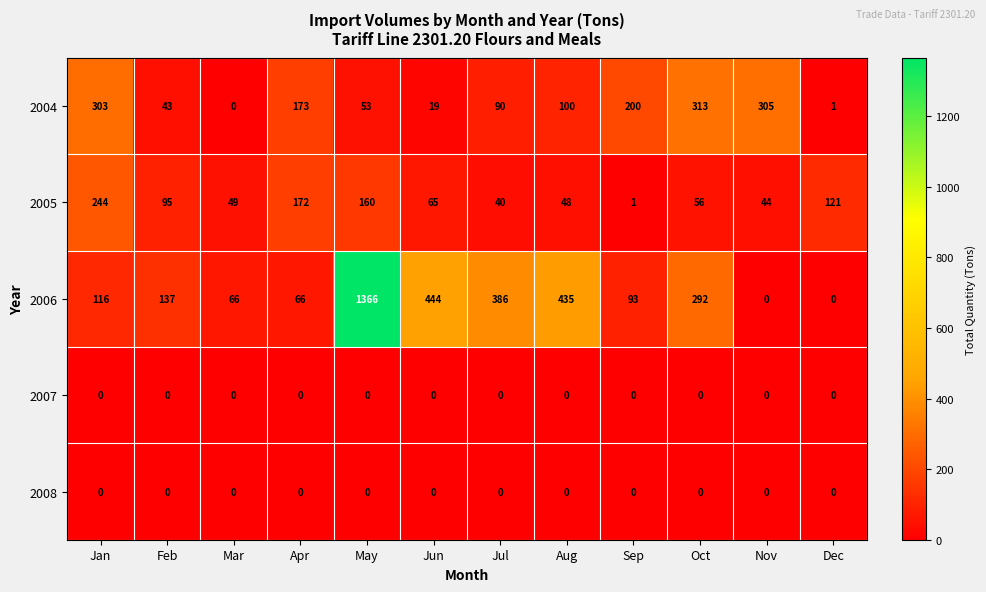

Count the number of data series in this chart.

5